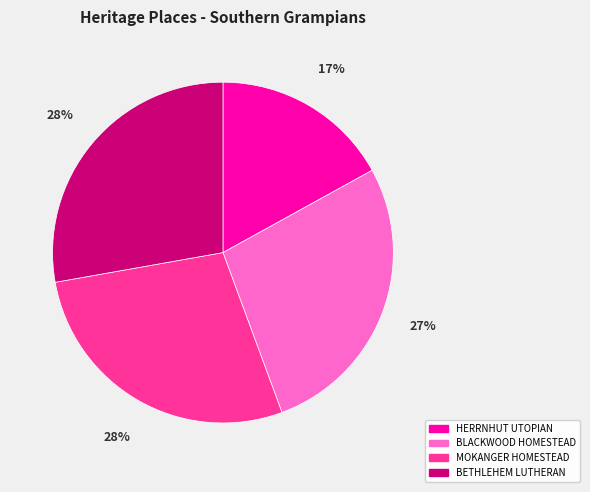

To the nearest percent, what is the difference between the largest and smallest slice percentages?

11%